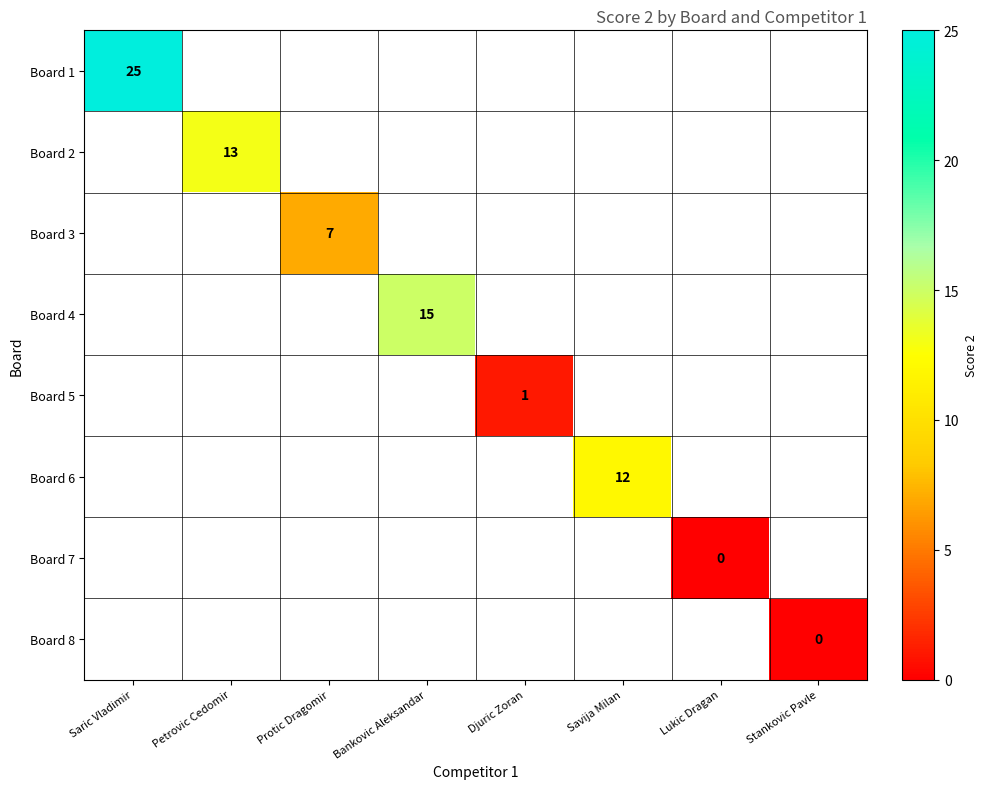

At which category does the chart reach its minimum across all series?

Lukic Dragan